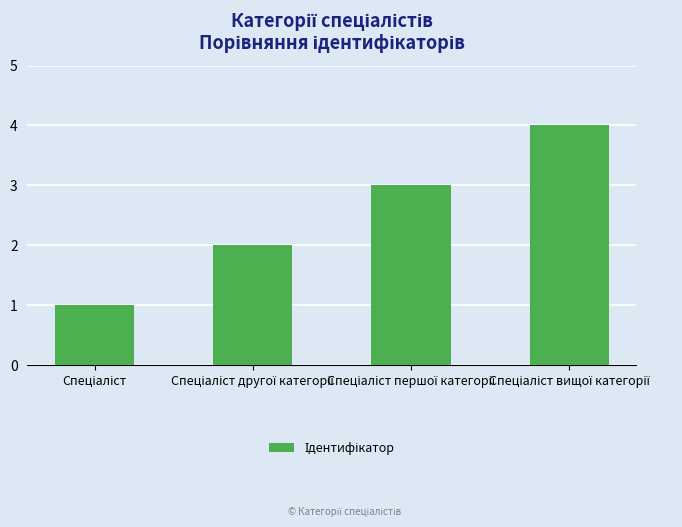

What is the sum of all values?

10